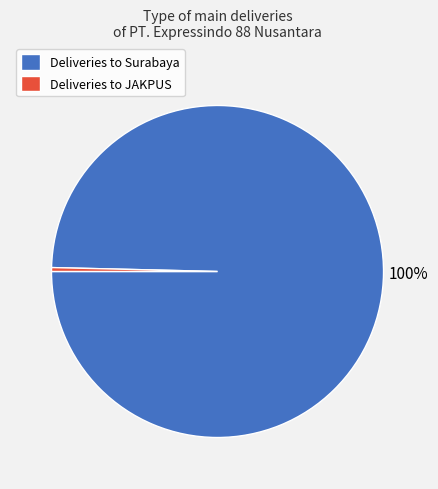

Does any single category account for the majority?

Yes